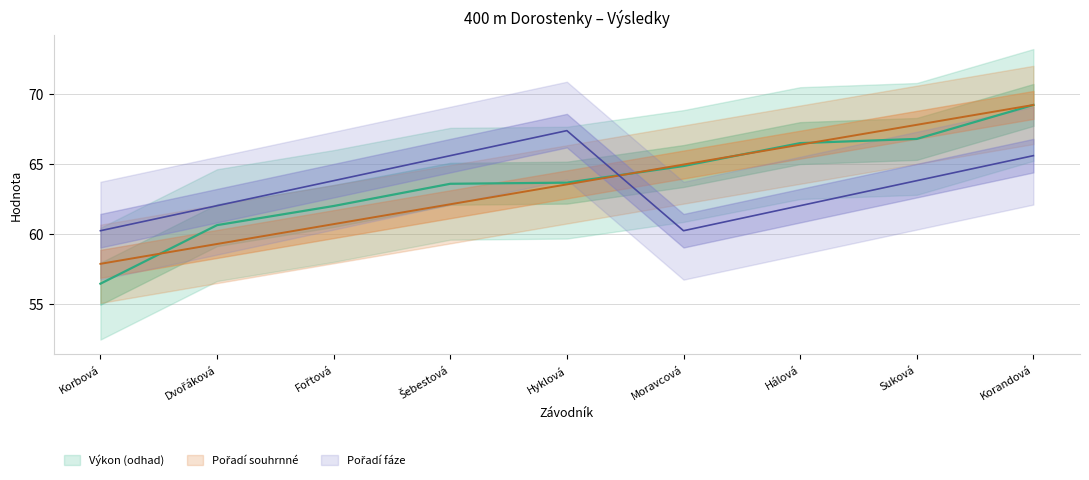

What is the average value of the Pořadí (sourhn.) series?

63.5